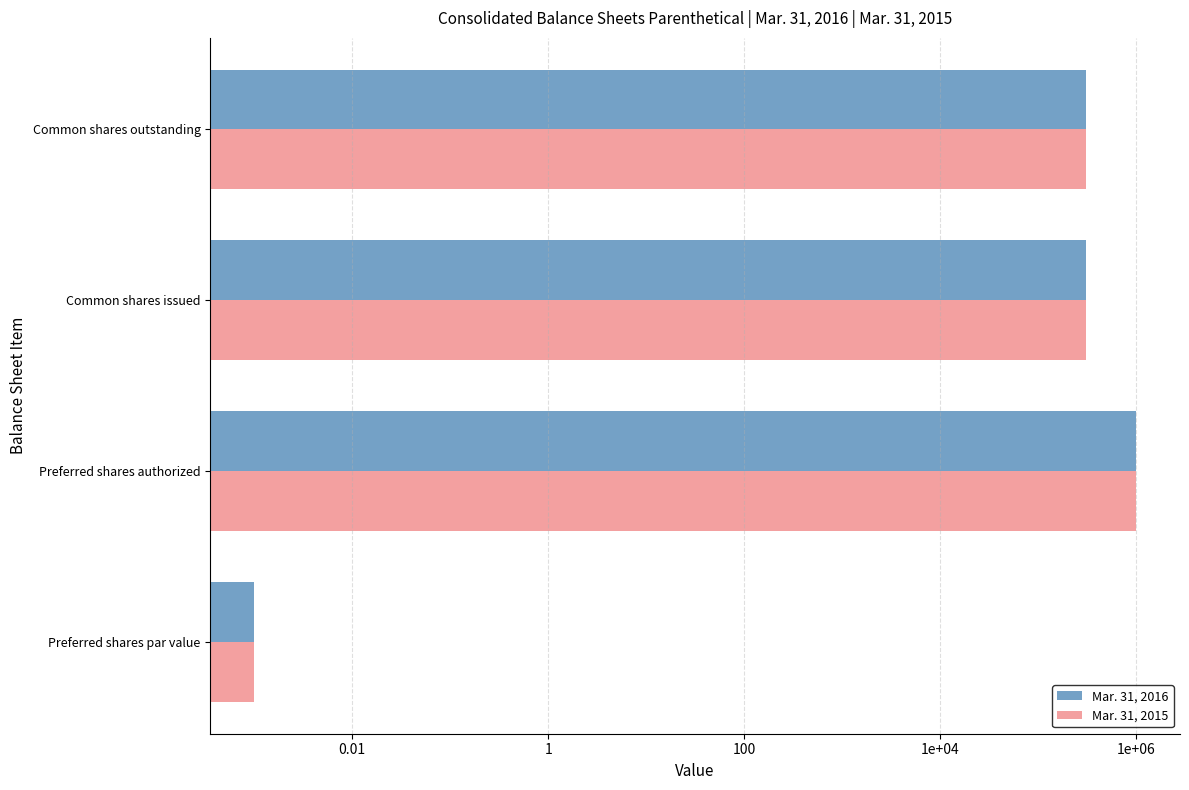

Between Common shares issued and Preferred shares authorized, which is larger?

Preferred shares authorized